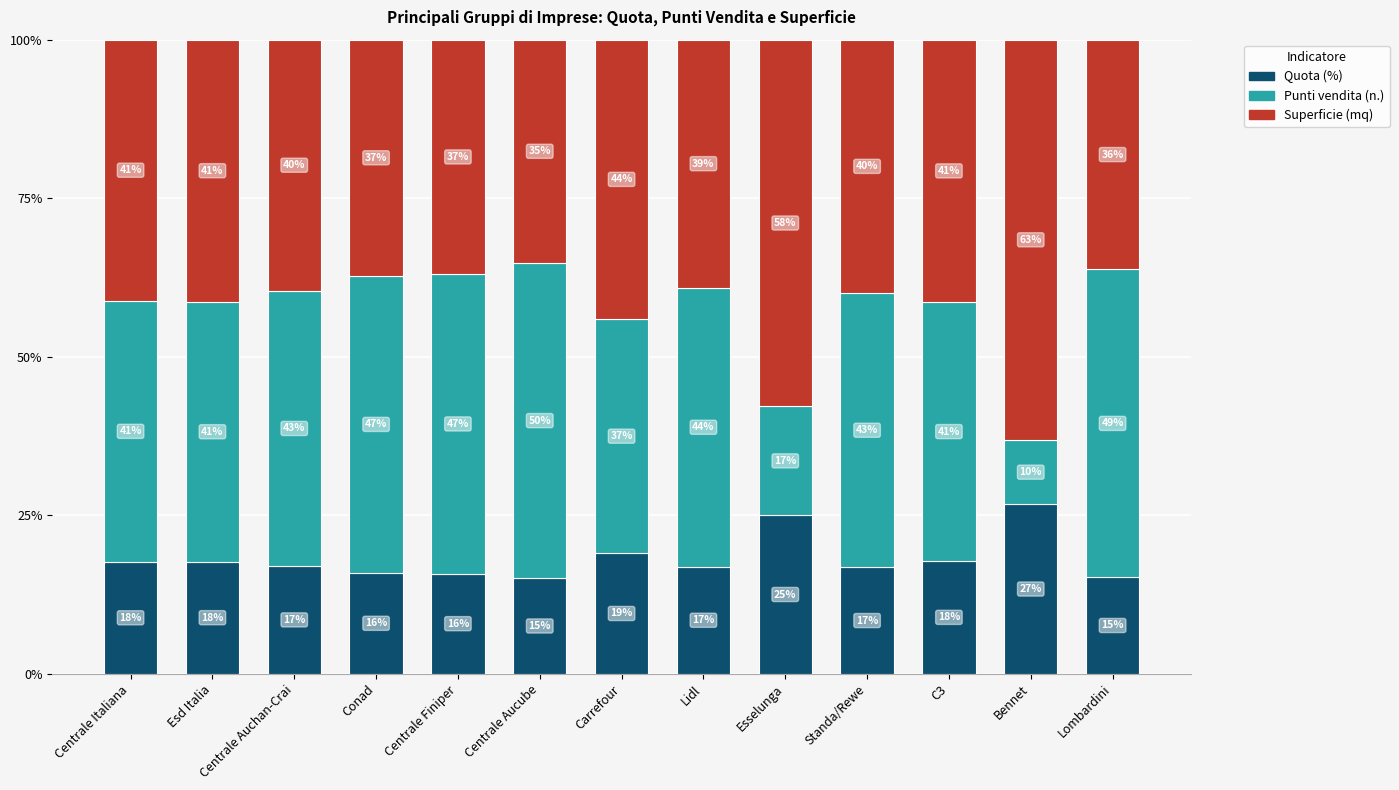

What is the average value of the Quota (%) series?

18.2